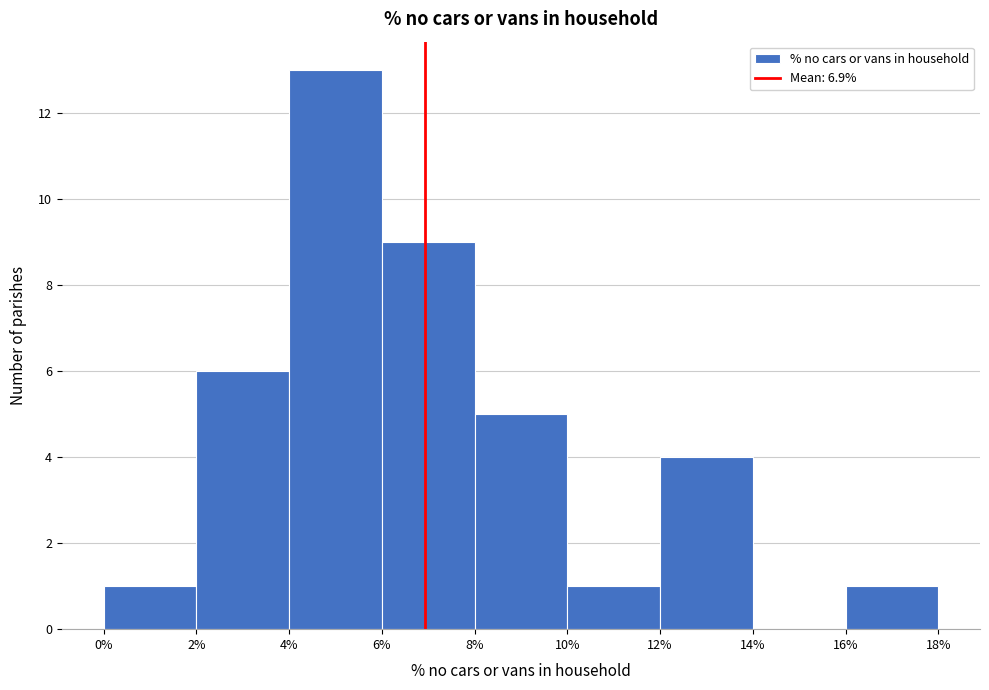

What is the height of the bar covering 10% to 12% on the x-axis? The values are not printed on the chart, so give them approximately, as read against the axis.

1